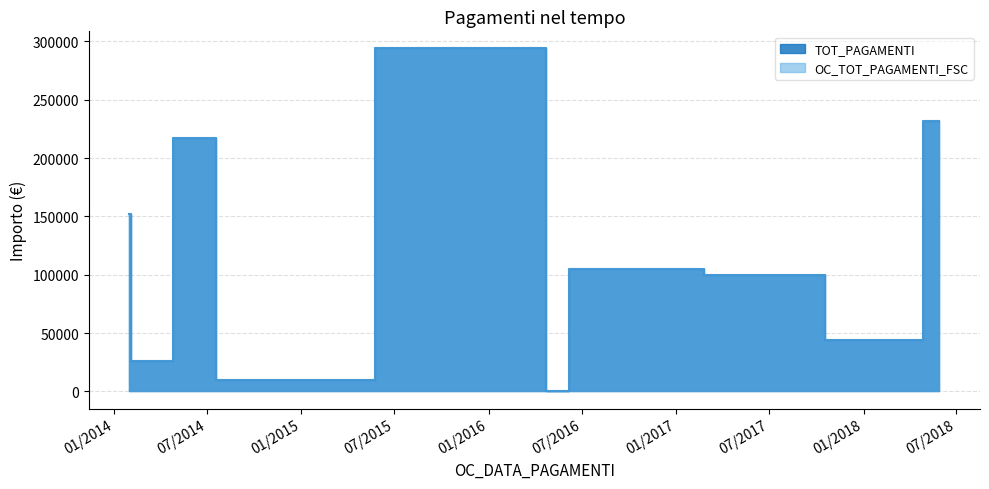

The OC_TOT_PAGAMENTI_FSC series shows 10000.0 at 22/07/2014. True or false?

True